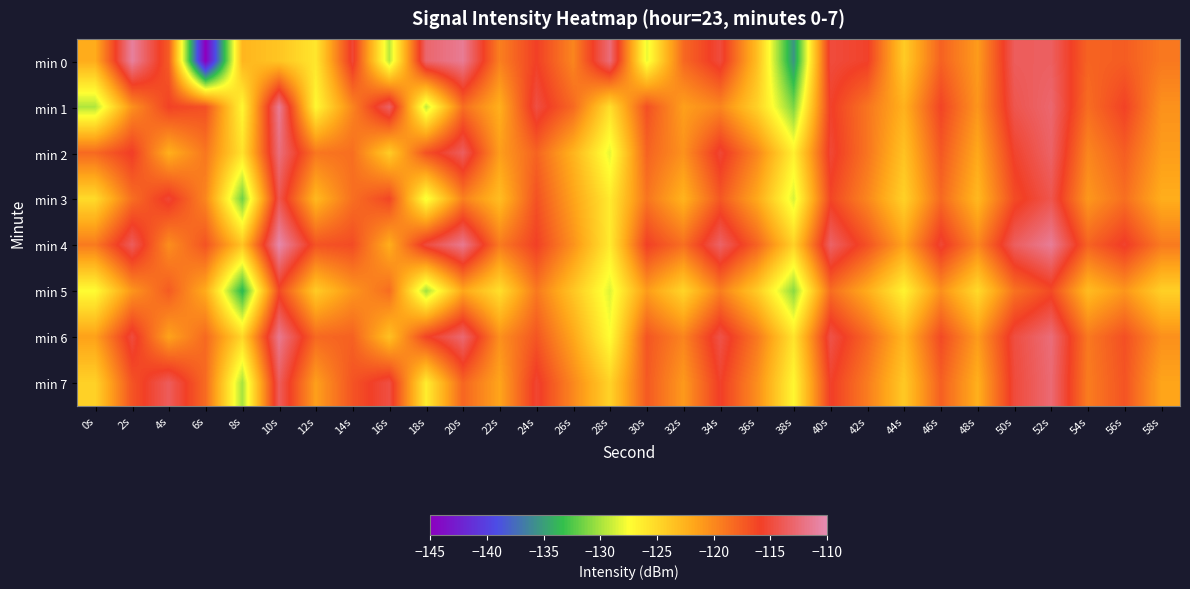

Which series has the largest range (max minus min)?

min 0